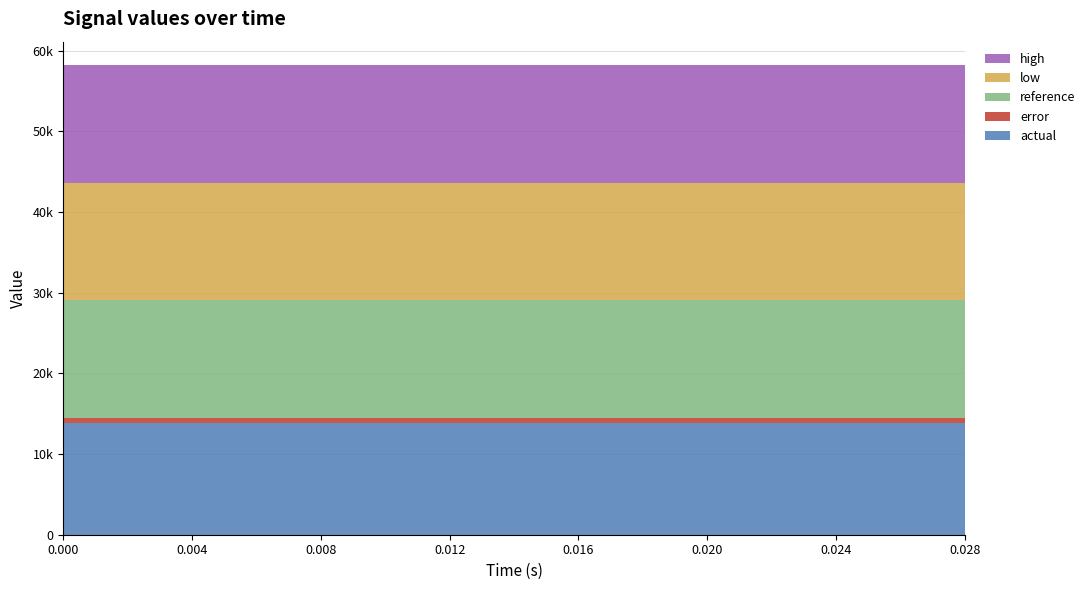

Reading left to right, extract all data points from this chart.

reference: 0.0=14563.3	0.002=14563.3	0.004=14563.3	0.006=14563.3	0.008=14563.3	0.01=14563.3	0.012=14563.3	0.014=14563.3	0.016=14563.3	0.018=14563.3	0.02=14563.3	0.022=14563.3	0.024=14563.3	0.026=14563.3	0.028=14563.3
actual: 0.0=13800.0	0.002=13800.0	0.004=13800.0	0.006=13800.0	0.008=13800.0	0.01=13800.0	0.012=13800.0	0.014=13800.0	0.016=13800.0	0.018=13800.0	0.02=13800.0	0.022=13800.0	0.024=13800.0	0.026=13800.0	0.028=13800.0
high: 0.0=14607.0	0.002=14607.0	0.004=14607.0	0.006=14607.0	0.008=14607.0	0.01=14607.0	0.012=14607.0	0.014=14607.0	0.016=14607.0	0.018=14607.0	0.02=14607.0	0.022=14607.0	0.024=14607.0	0.026=14607.0	0.028=14607.0
low: 0.0=14519.6	0.002=14519.6	0.004=14519.6	0.006=14519.6	0.008=14519.6	0.01=14519.6	0.012=14519.6	0.014=14519.6	0.016=14519.6	0.018=14519.6	0.02=14519.6	0.022=14519.6	0.024=14519.6	0.026=14519.6	0.028=14519.6
error: 0.0=719.6	0.002=719.6	0.004=719.6	0.006=719.6	0.008=719.6	0.01=719.6	0.012=719.6	0.014=719.6	0.016=719.6	0.018=719.6	0.02=719.6	0.022=719.6	0.024=719.6	0.026=719.6	0.028=719.6